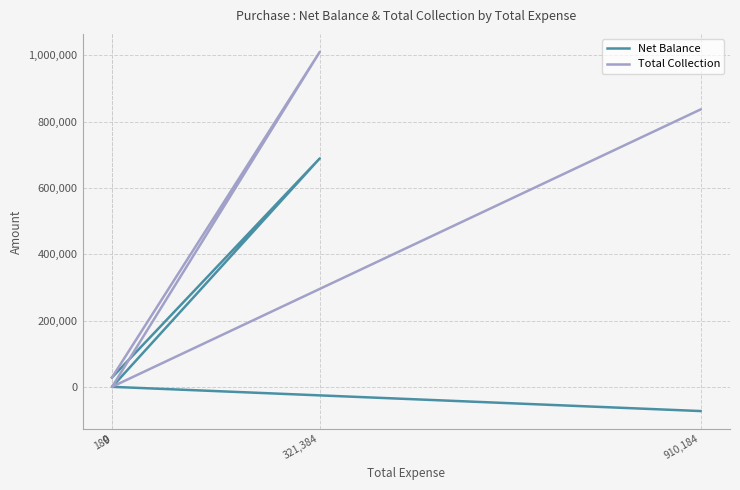

How many values in the Net Balance series are below 0?

2